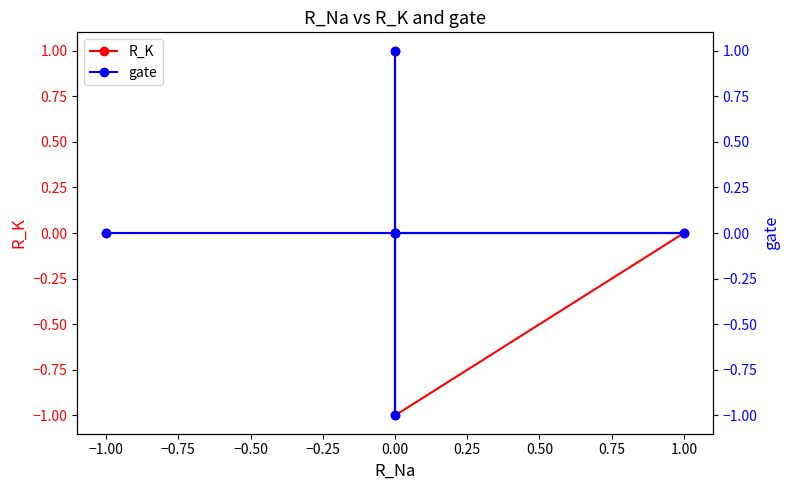

Which series has the largest total across all categories?

R_K